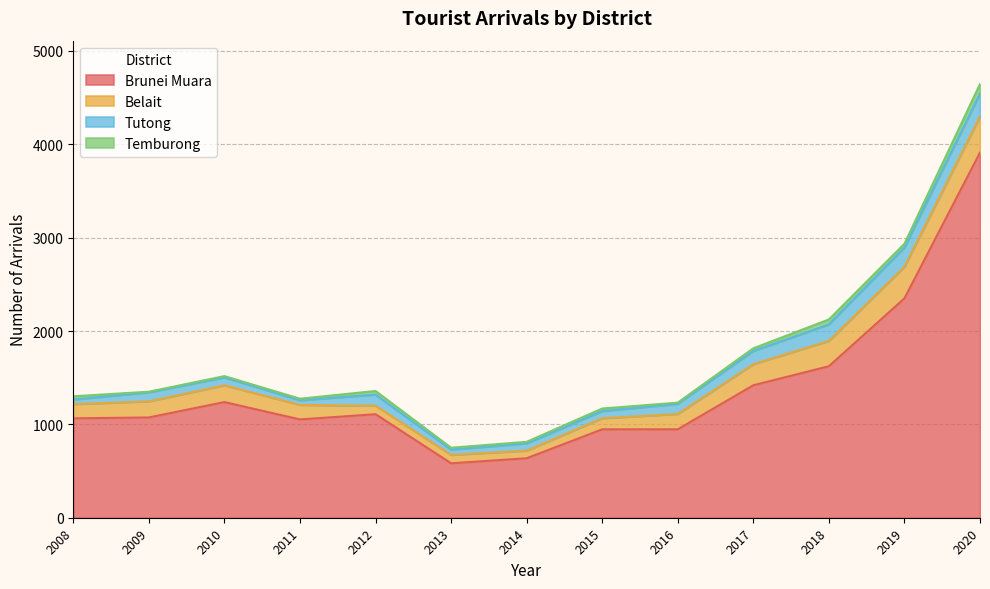

How many lines are shown in the chart?

4